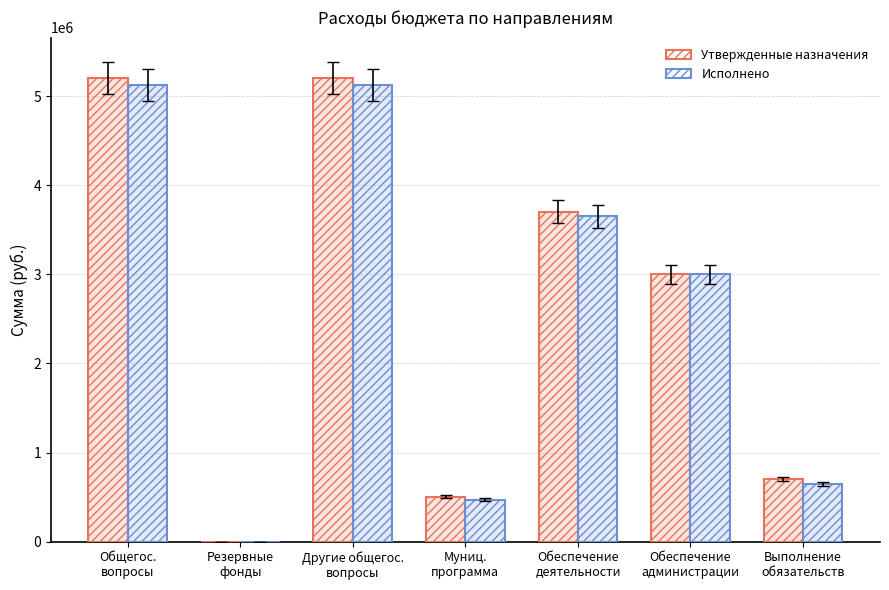

At which category is the sum across all series the highest?

Общегос.
вопросы